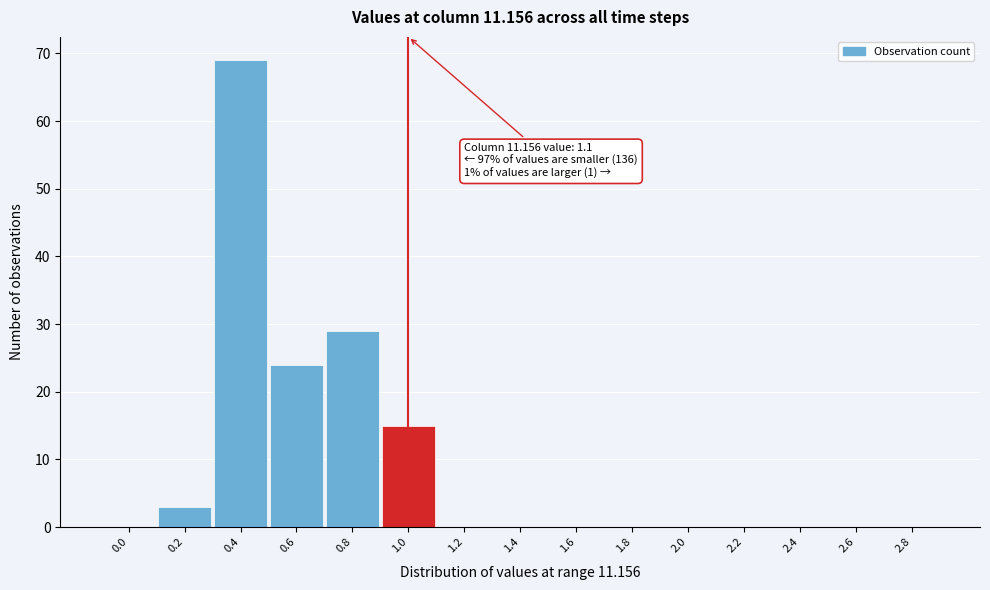

Reading left to right, extract all data points from this chart.

0.0=0	0.2=3	0.4=69	0.6=24	0.8=29	1.0=15	1.2=0	1.4=0	1.6=0	1.8=0	2.0=0	2.2=0	2.4=0	2.6=0	2.8=0